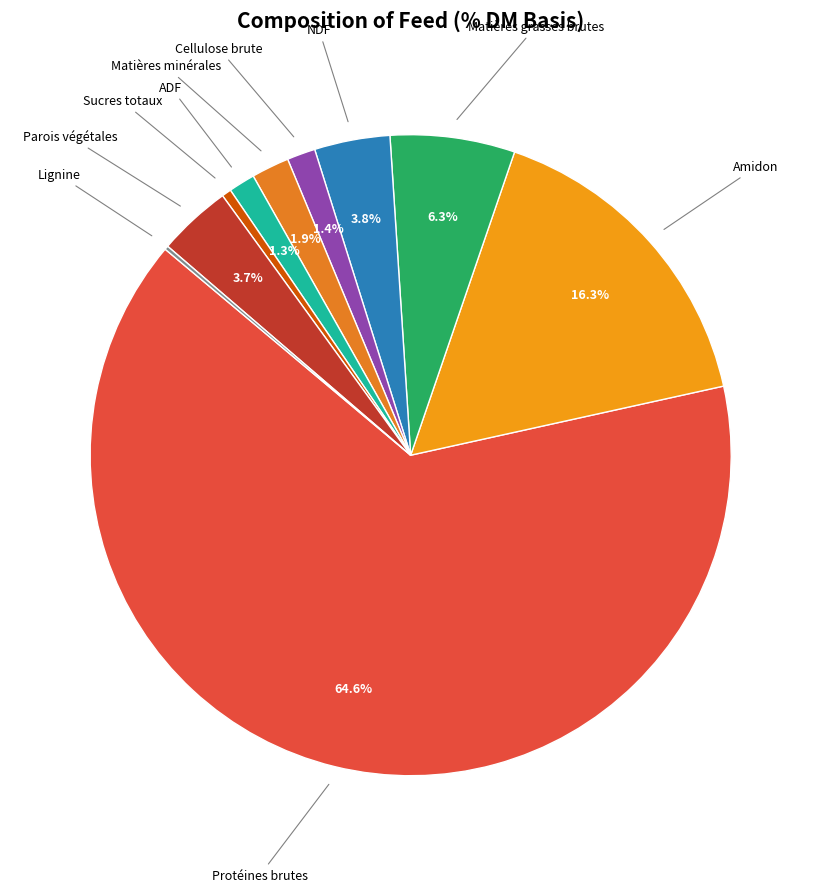

How many slices are in this pie chart?

10